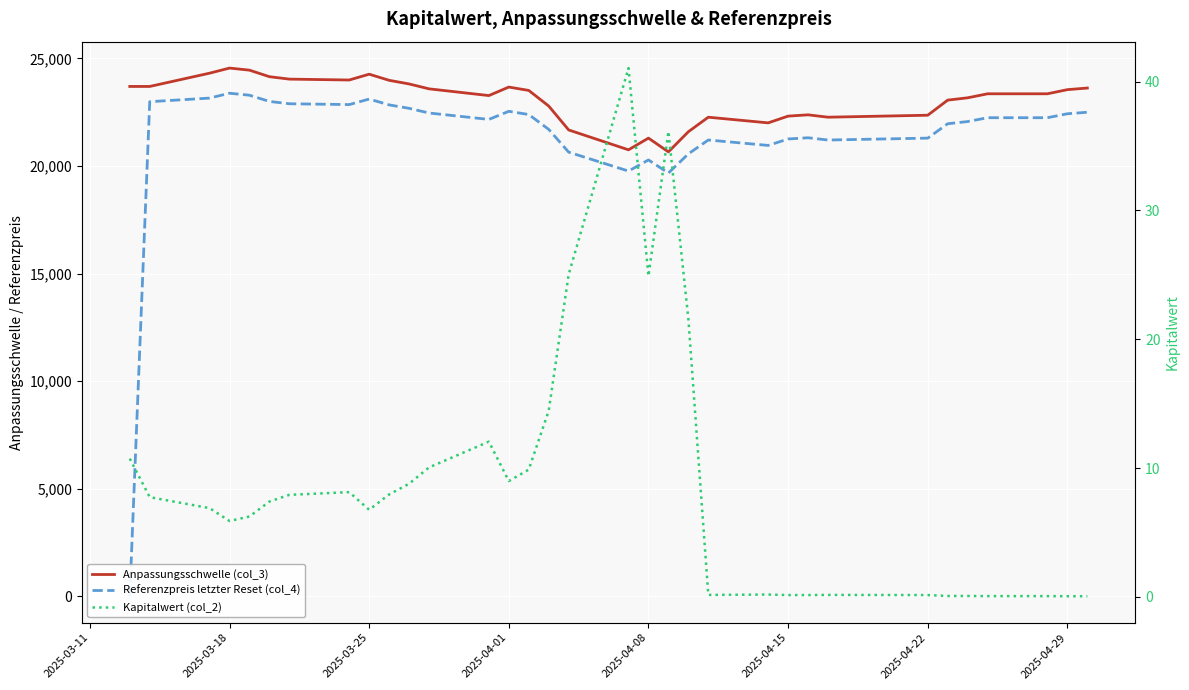

How many values in the Anpassungsschwelle (col_3) series exceed 23354?

18